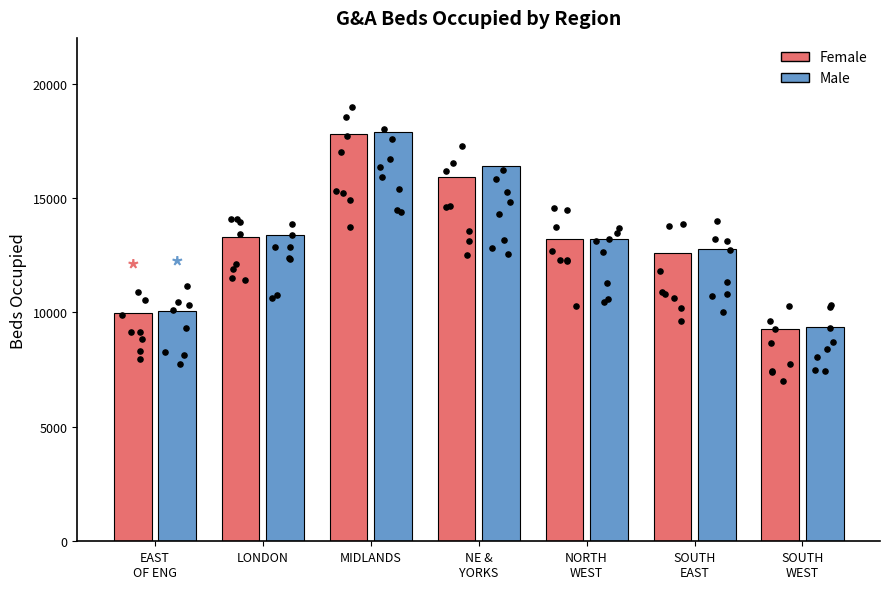

Which series has the largest Y range (max minus min)?

Female